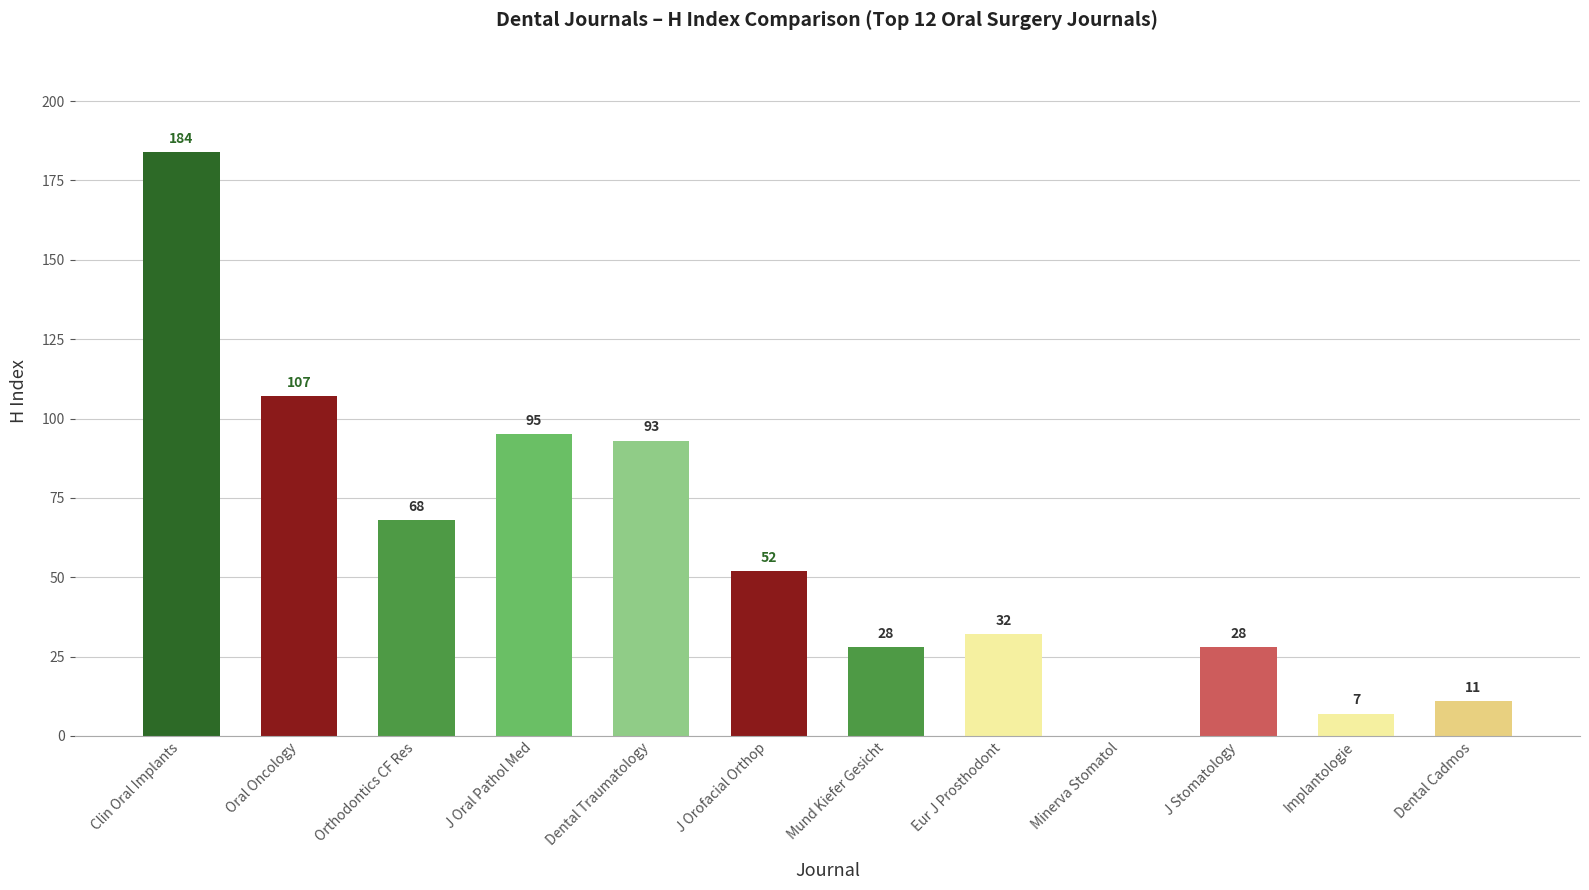

Which category has the highest value across all series?

Clin Oral Implants